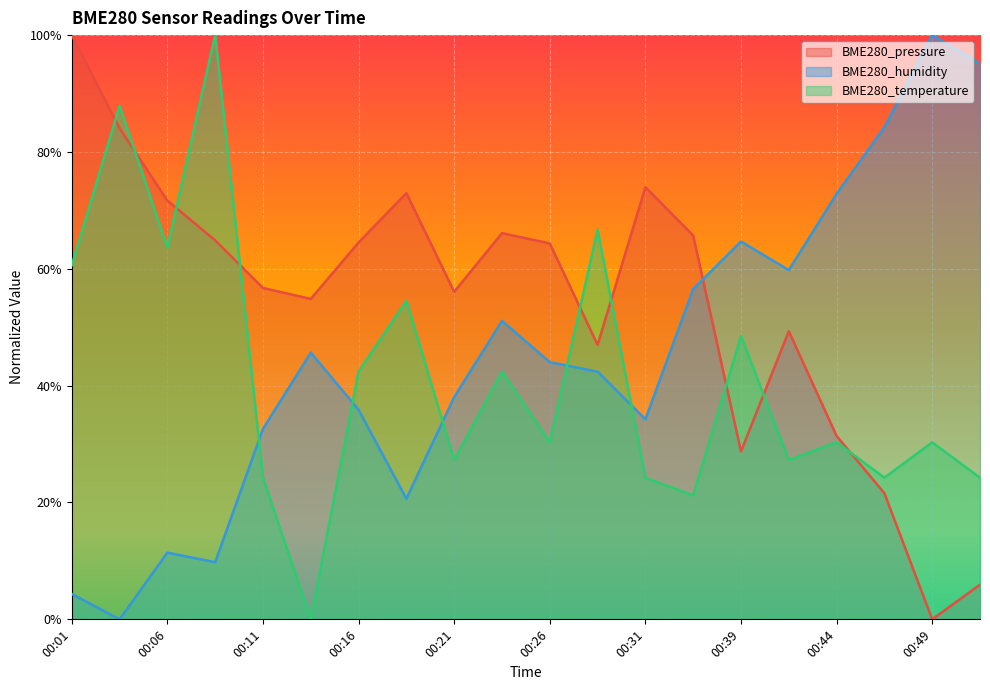

How many lines are shown in the chart?

3